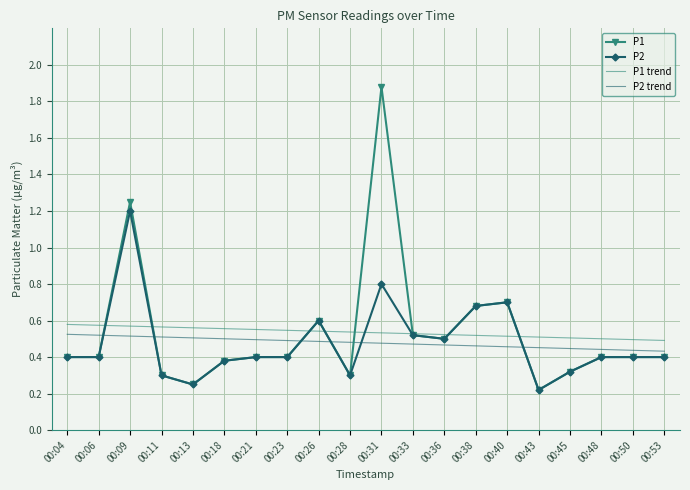

What is the difference between the maximum and minimum values in the P2 series?

1.0